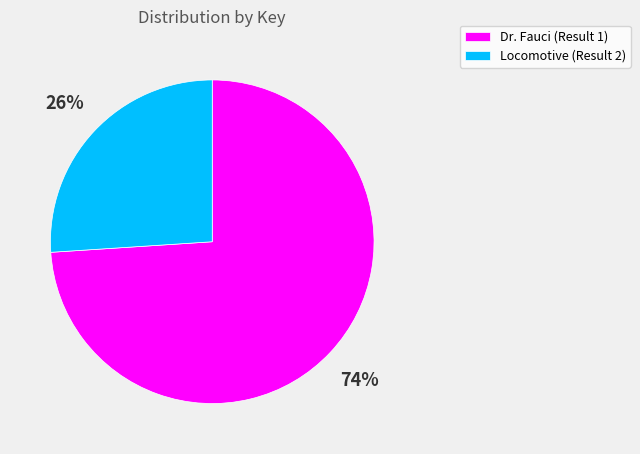

Do Locomotive (Result 2) and Dr. Fauci (Result 1) together represent more than half of the pie?

Yes